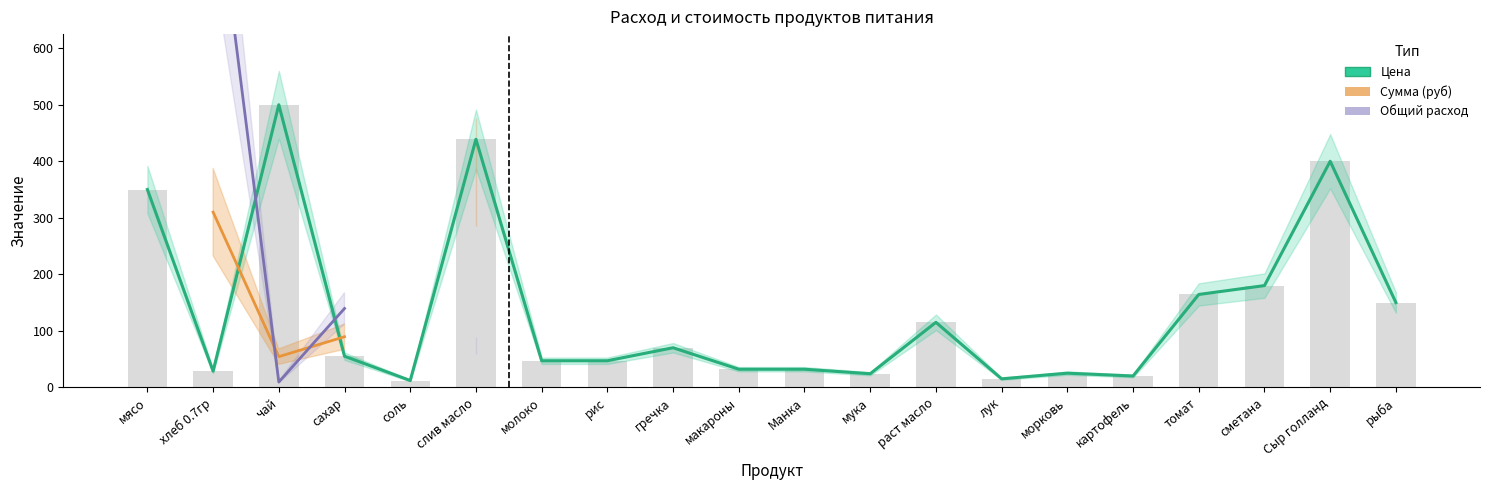

What is the value of the Цена bar at the 4th from the left?

55.0